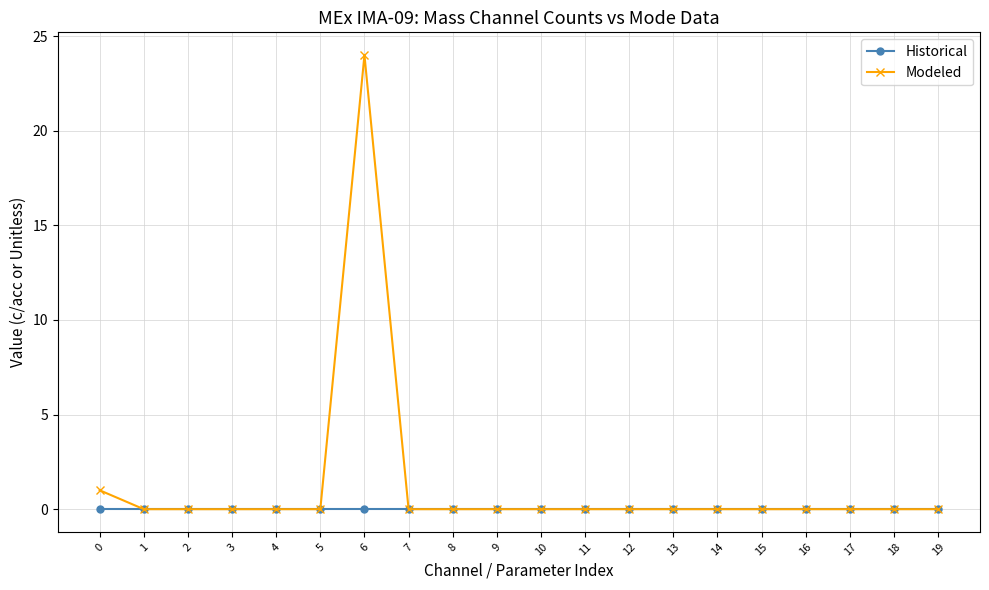

Which series has the largest range (max minus min)?

Modeled